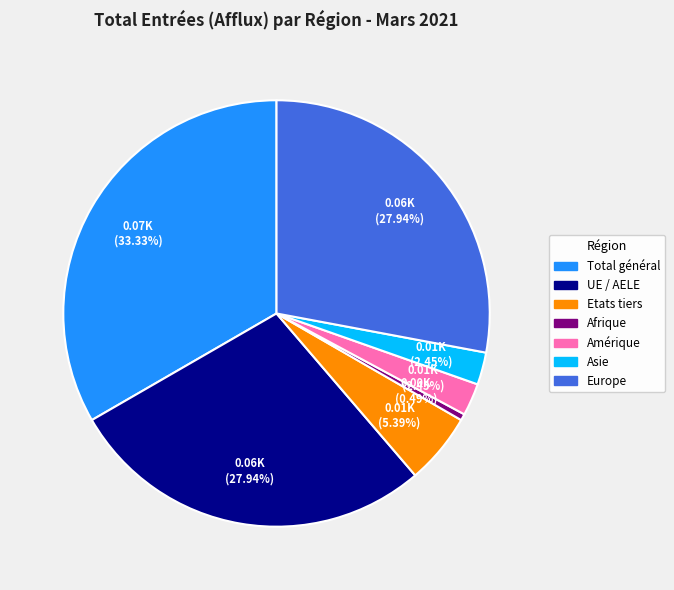

Is there any slice that represents more than half of the pie?

No